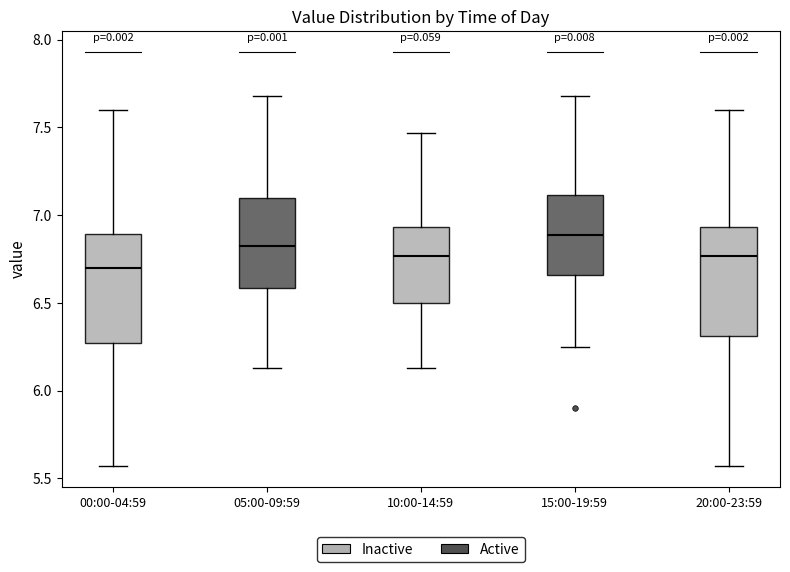

Which box's median line is the lowest?

00:00-04:59